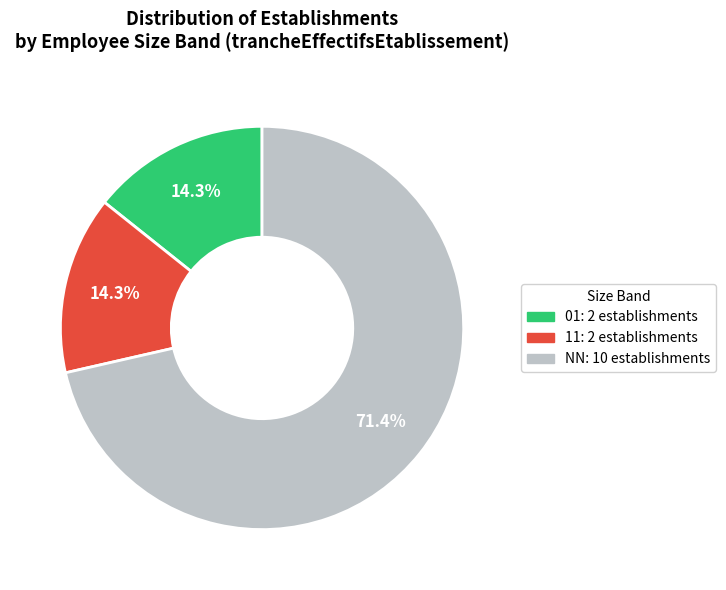

To the nearest percent, what percentage of the pie is NN?

71%